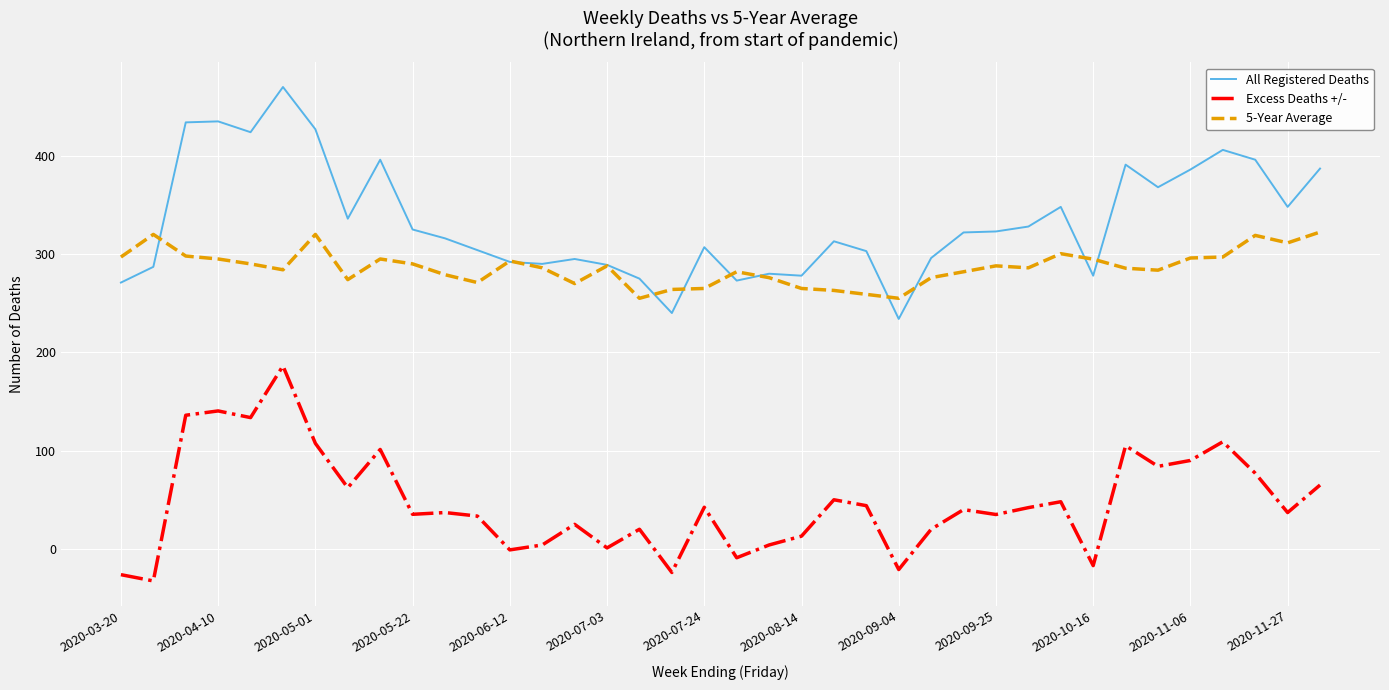

Which series has the largest total across all categories?

All Registered Deaths